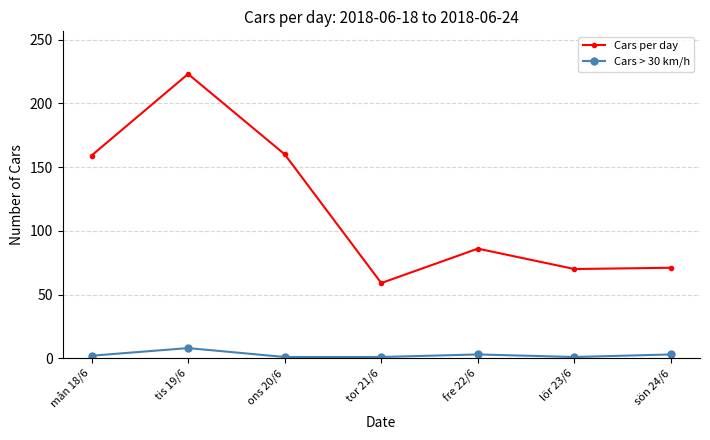

Is the value of Cars per day at ons 20/6 greater than the value of Cars > 30 km/h at tor 21/6?

Yes